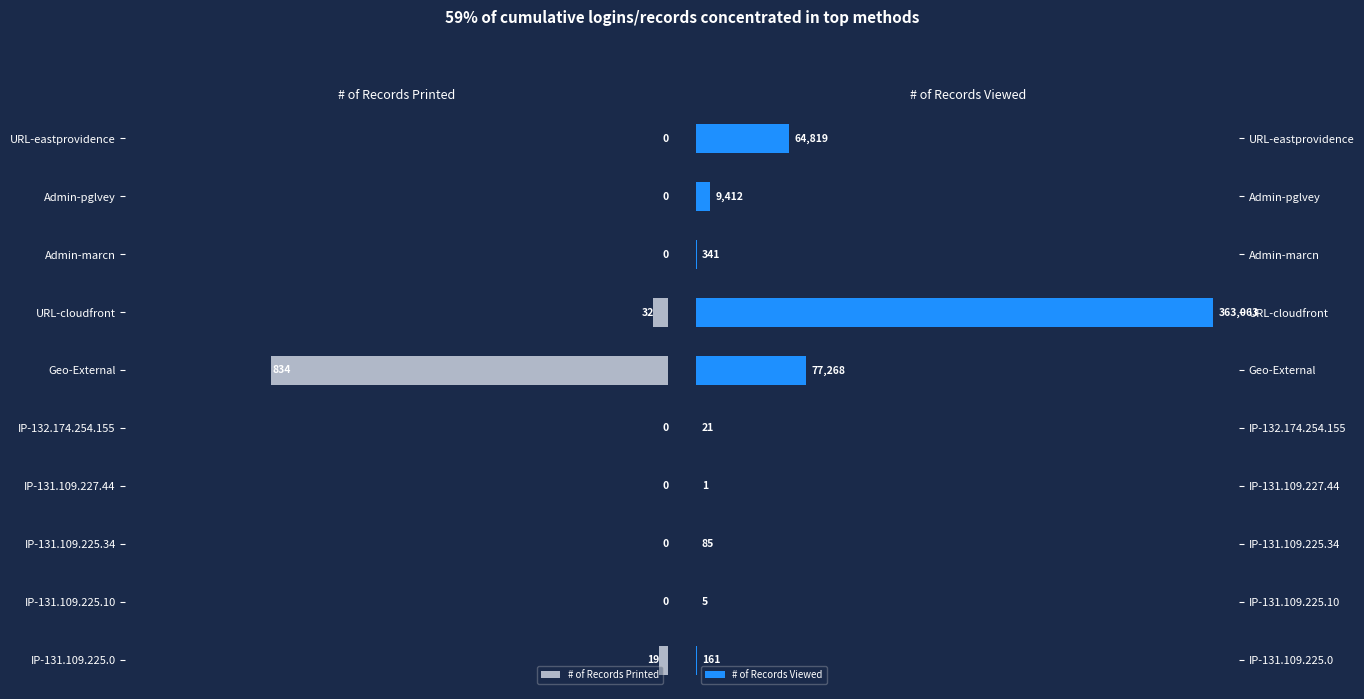

At which label is # of Records Printed closest to 417?

URL-cloudfront